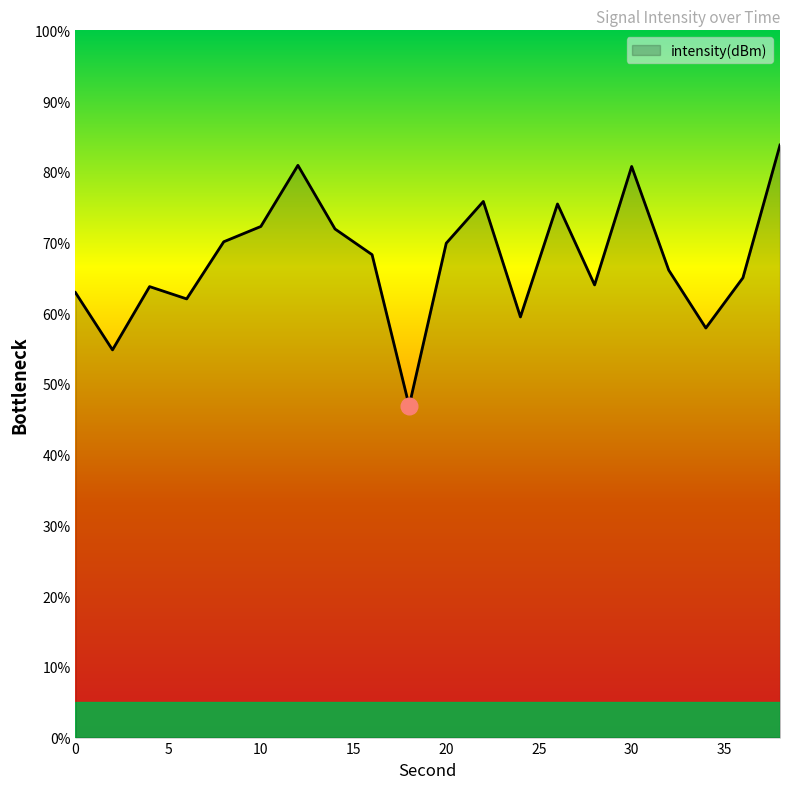

What is the minimum value shown in the chart?

46.9